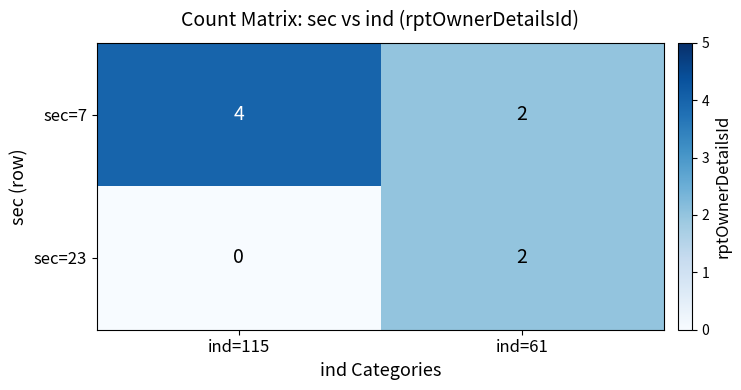

Reading left to right, transcribe all the data shown in this chart.

sec=7: 4	2
sec=23: 0	2